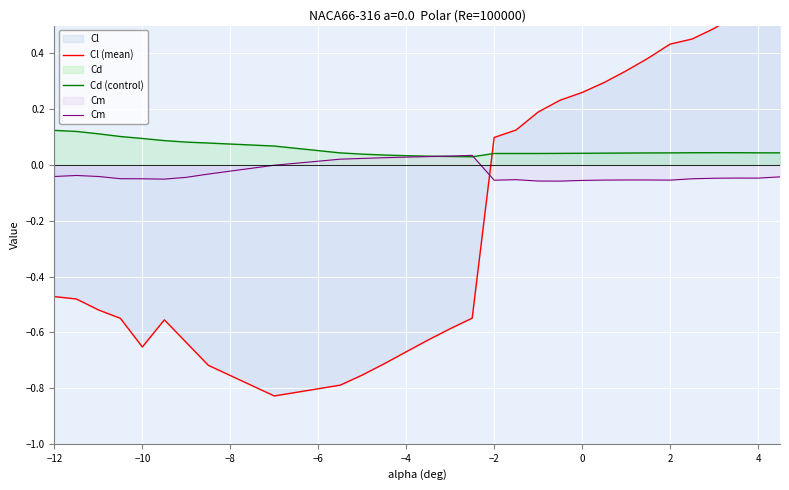

In Cd (control), how many points are higher than both neighbors (excluding endpoints)?

2